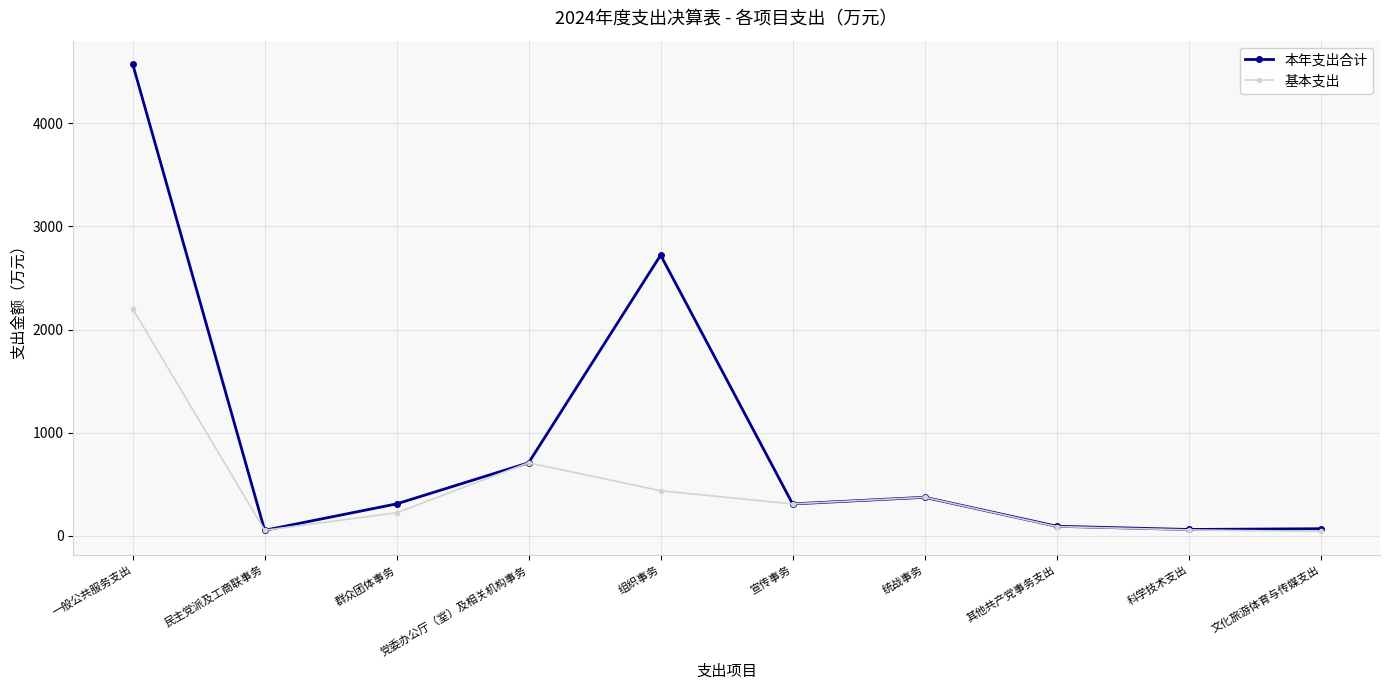

How many categories are shown in the chart?

10